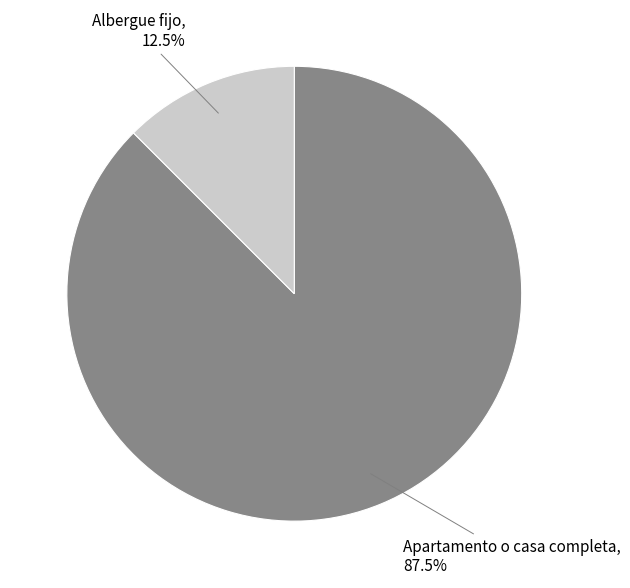

Does any single category account for the majority?

Yes